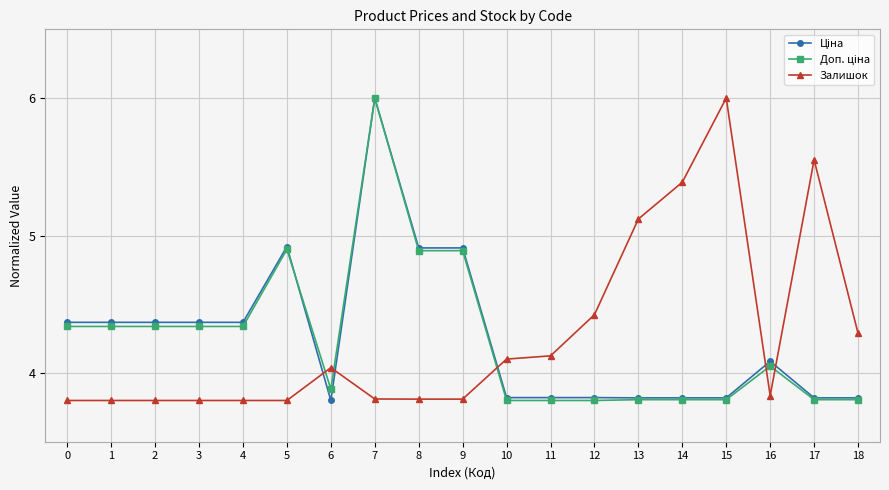

At which category is the sum across all series the highest?

7